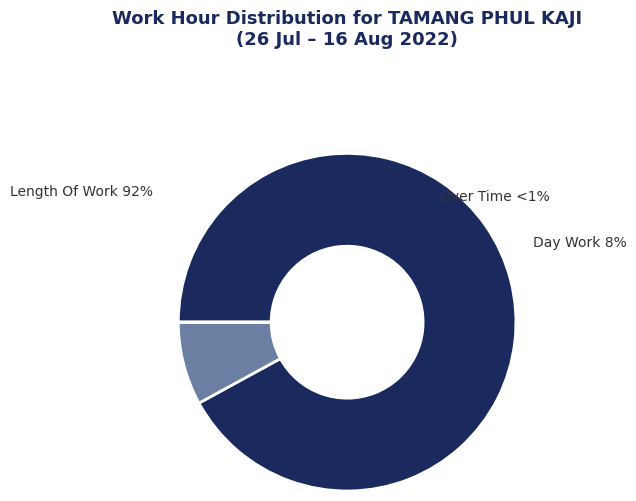

The 10-Wed slice represents 14% of the pie. True or false?

False